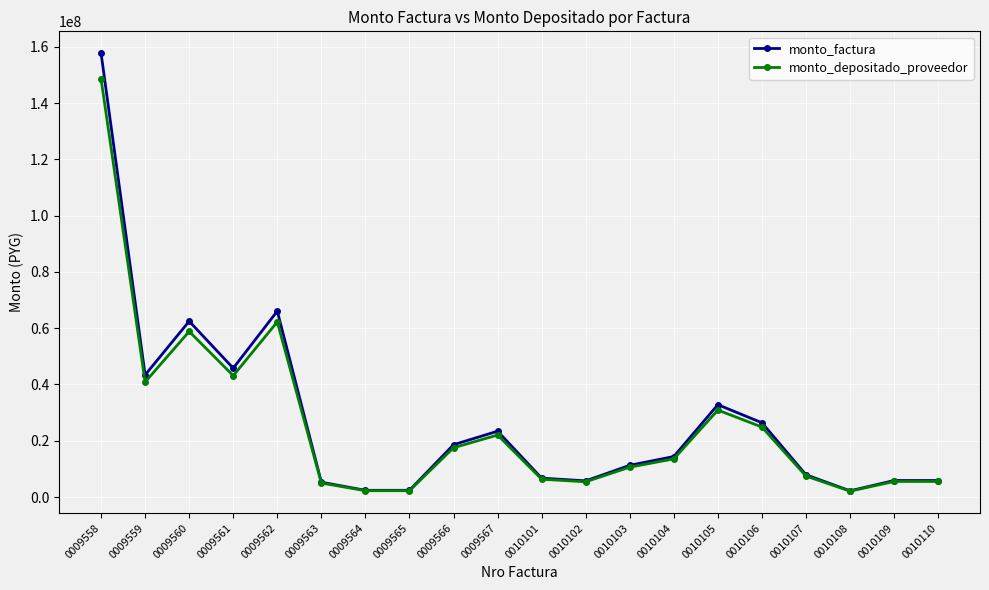

At which category does monto_factura reach its first local valley?

0009559